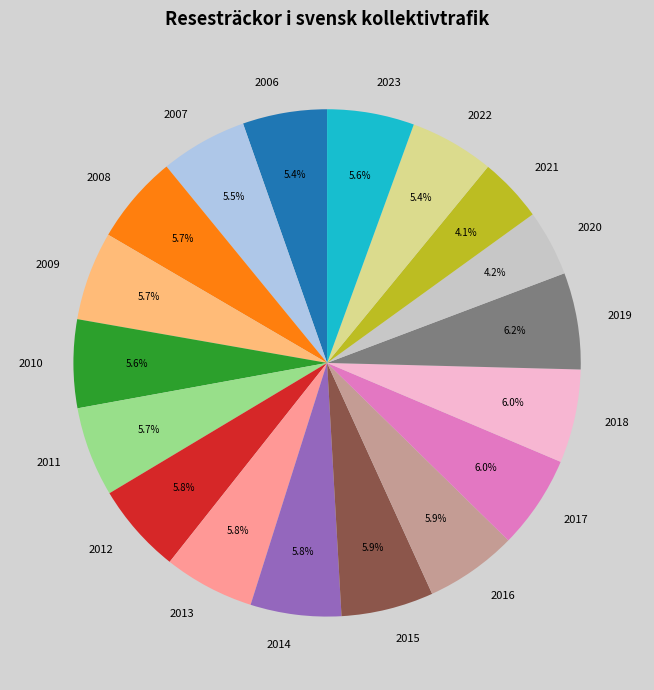

Do 2018 and 2017 together represent more than half of the pie?

No